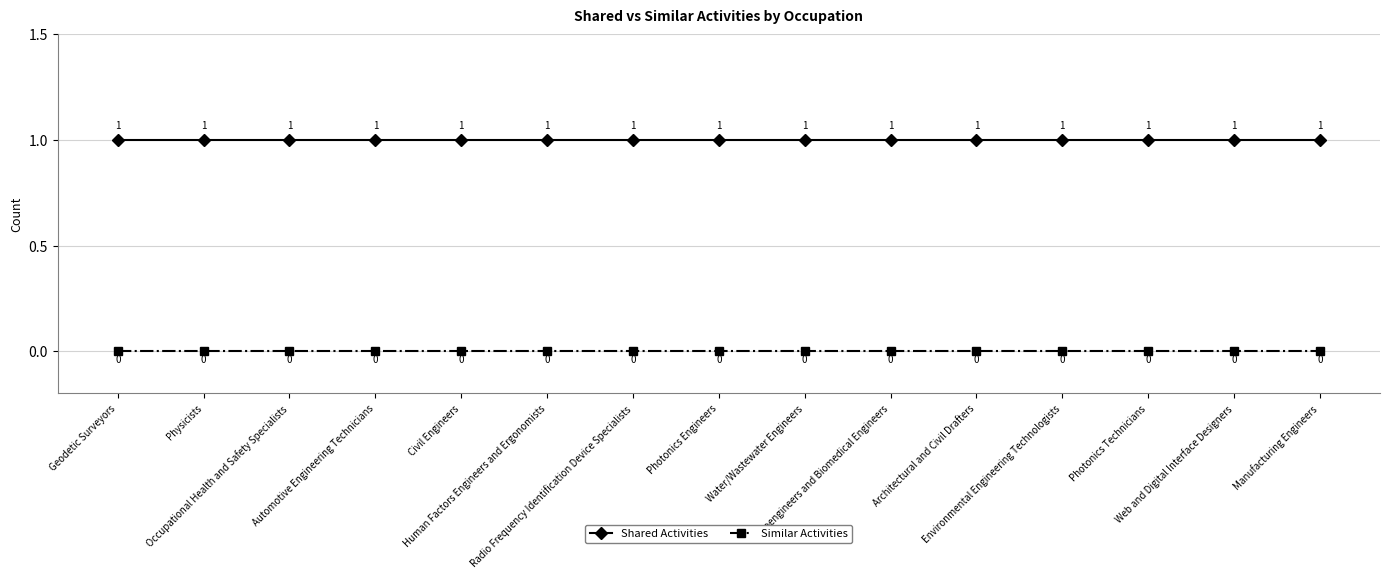

At how many categories does at least one series exceed 0?

15